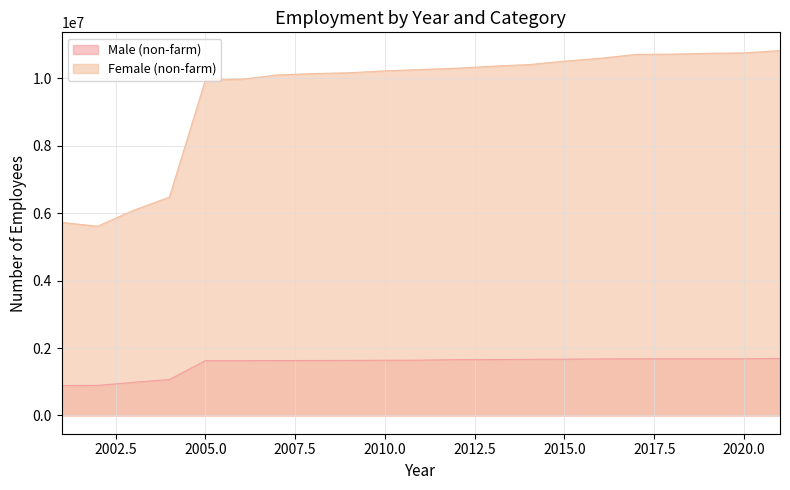

What are all the series names shown in the legend?

Male (non-farm), Female (non-farm)